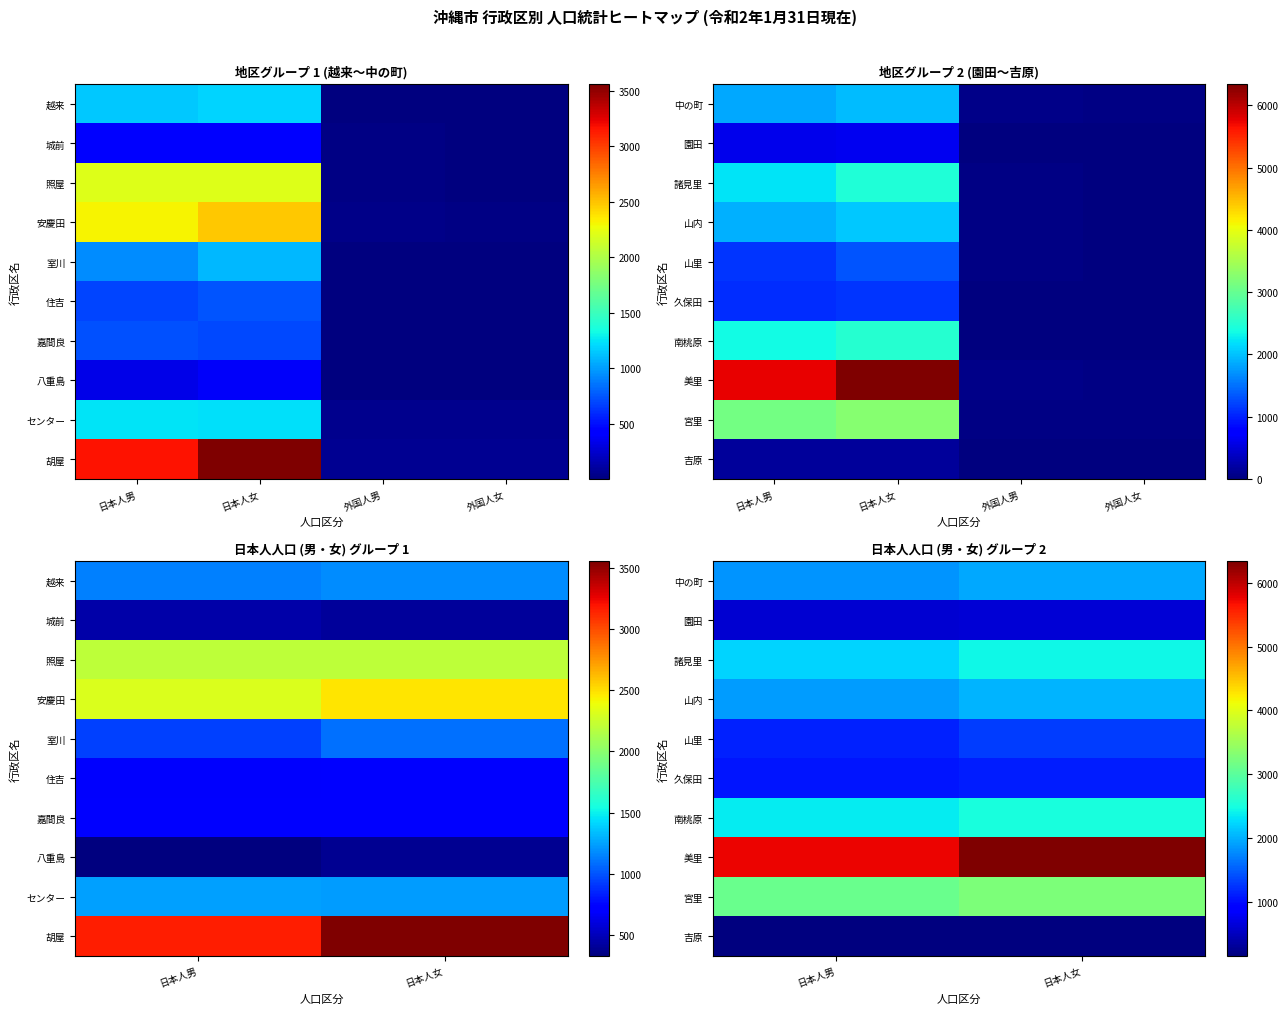

How many data points does each series have?

2